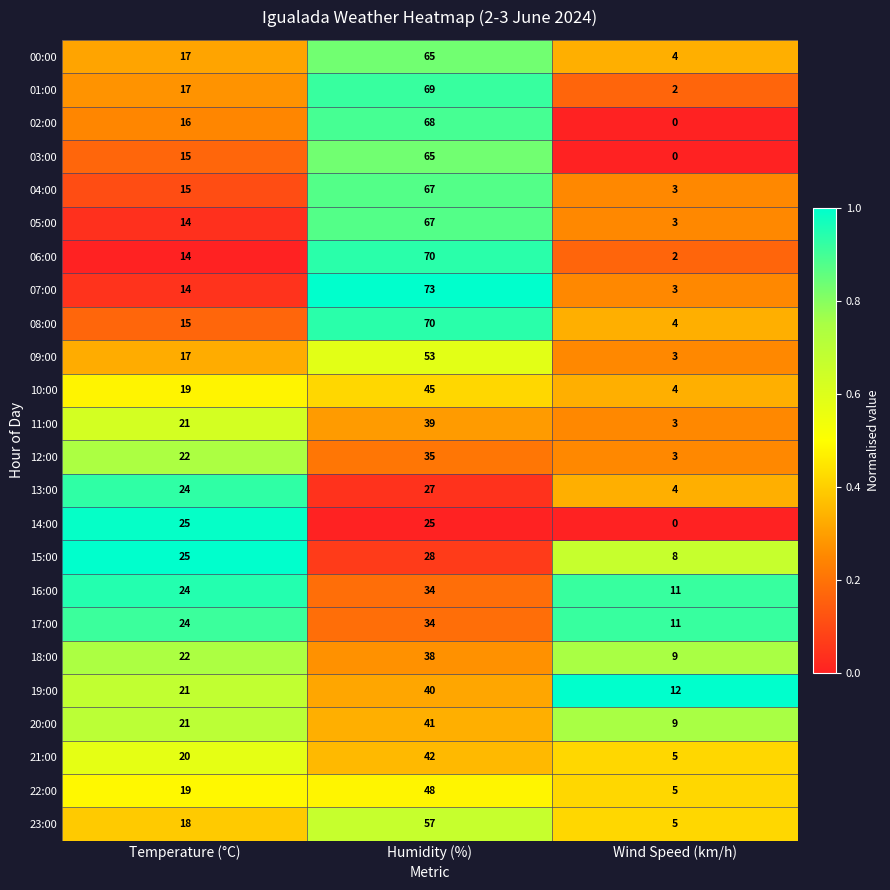

Where is 23:00 nearest to the value 31?

Temperature (°C)